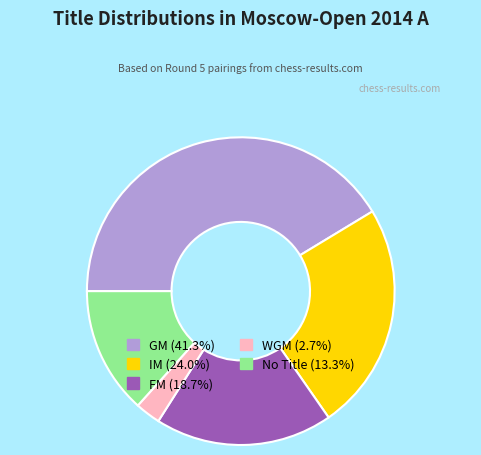

Approximately how many times larger is the value at IM (24.0%) compared to GM (41.3%)?

0.6